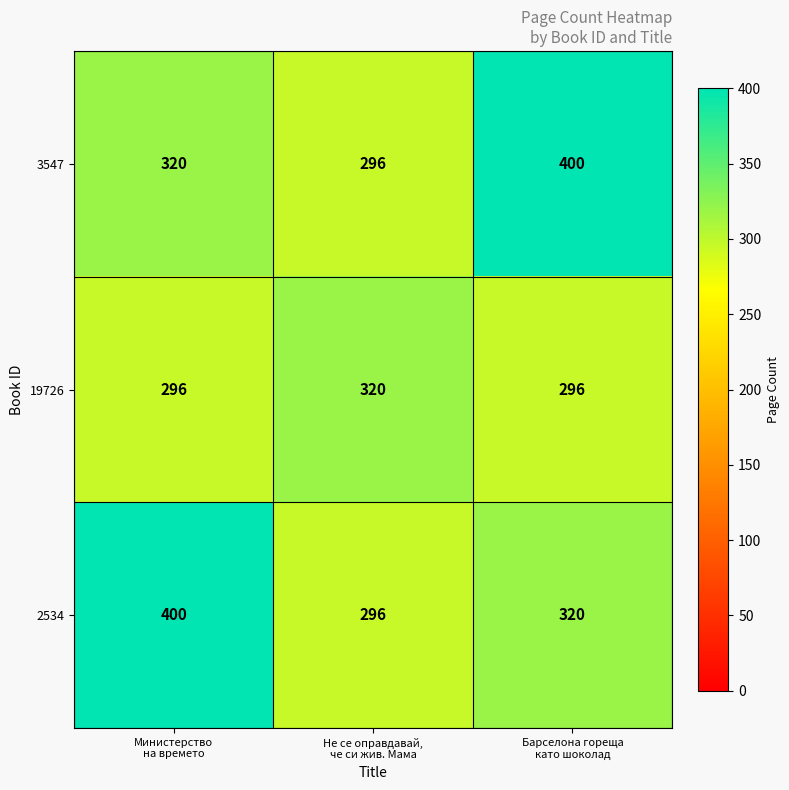

What is the difference between the second highest and minimum values in the 2534 series?

24